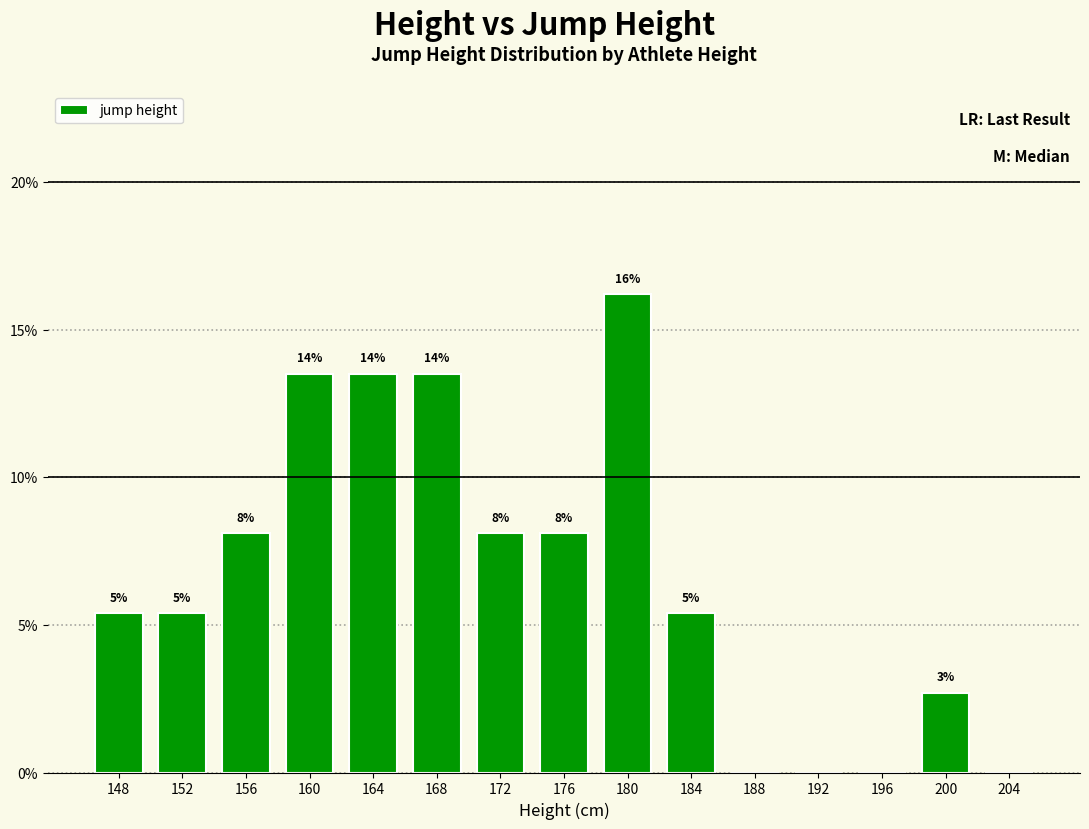

What is the sum of all values?

100.0